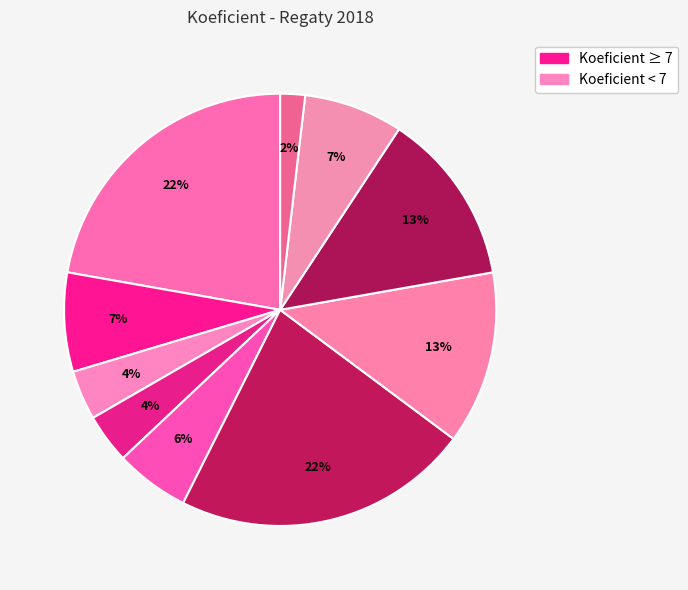

How many segments does this pie chart have?

10